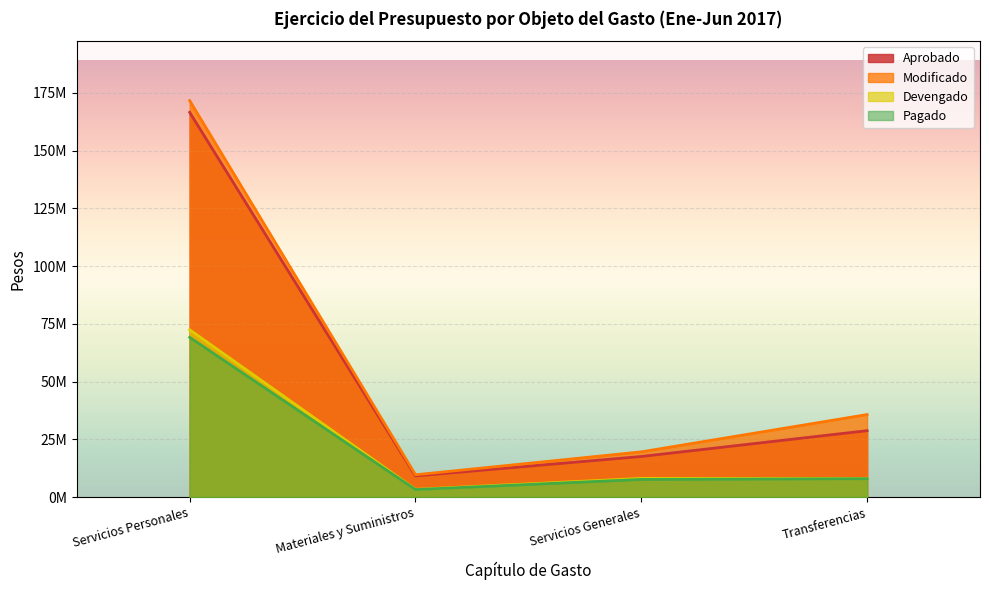

At which category is the sum across all series the highest?

Servicios Personales